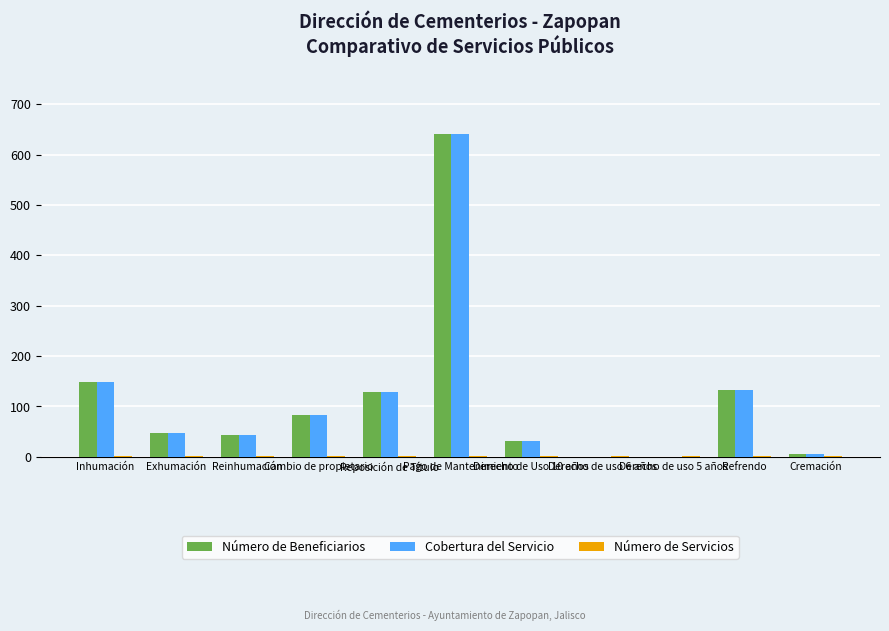

What is the maximum value shown in the chart?

640